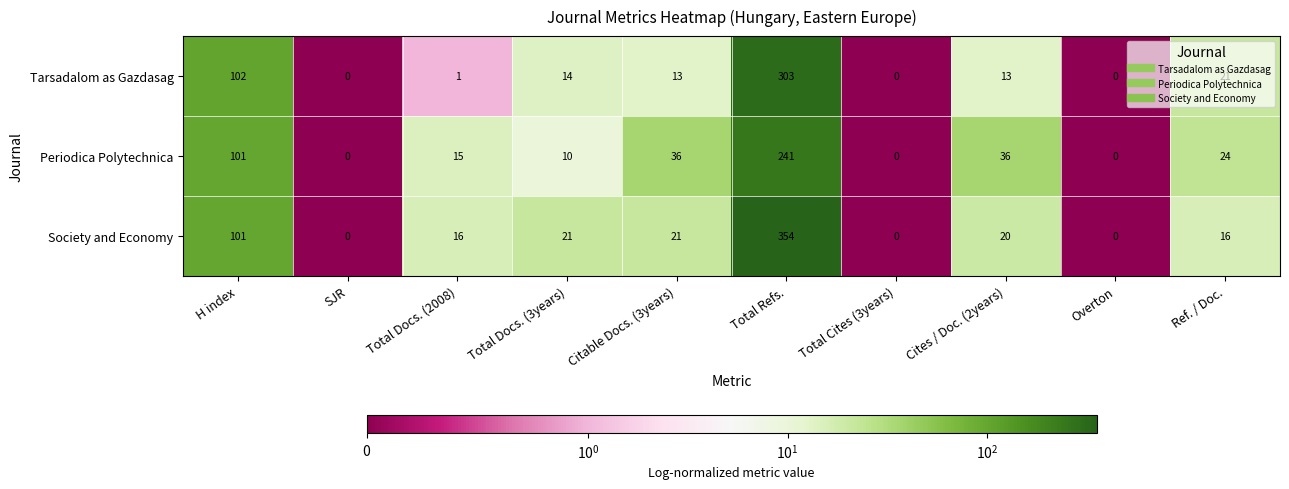

Which series has the largest range (max minus min)?

Society and Economy